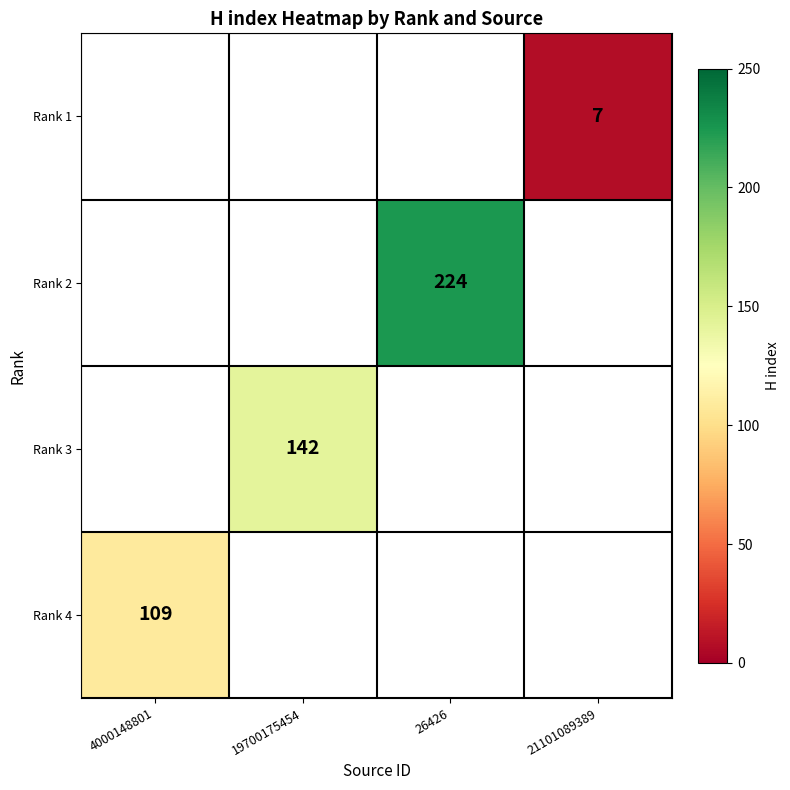

Is it true that Rank 4 equals 109 at 4000148801?

True